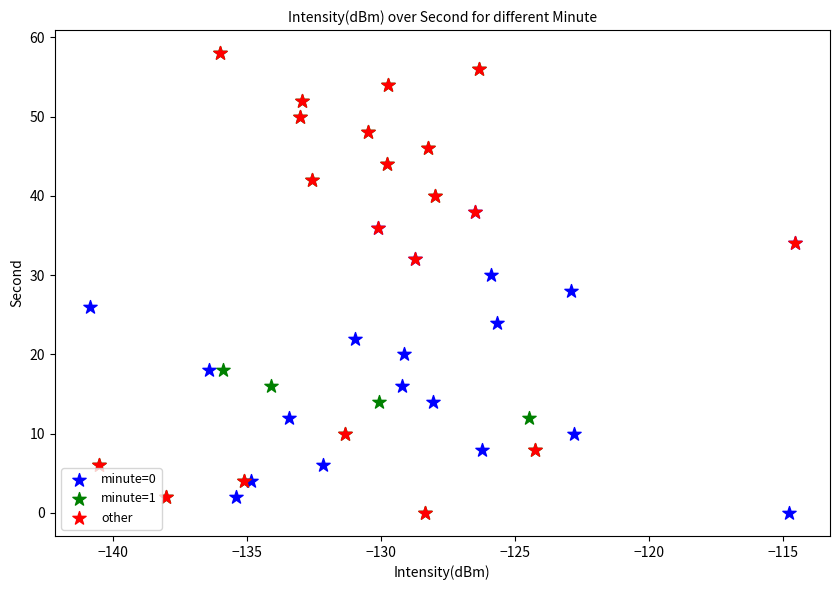

What are all the series names shown in the legend?

minute=0, minute=1, other